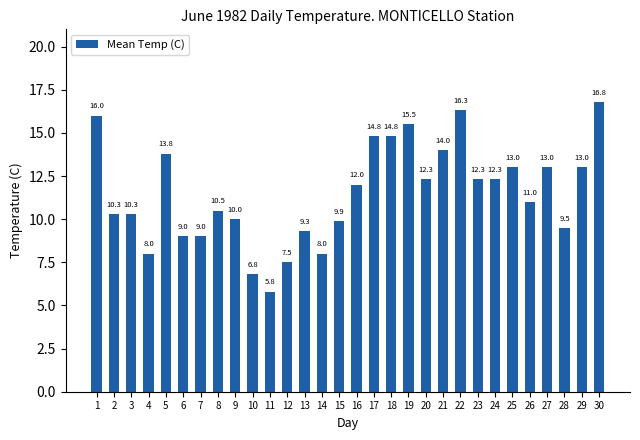

What is the ratio of the value at 22 to the value at 20?

1.3